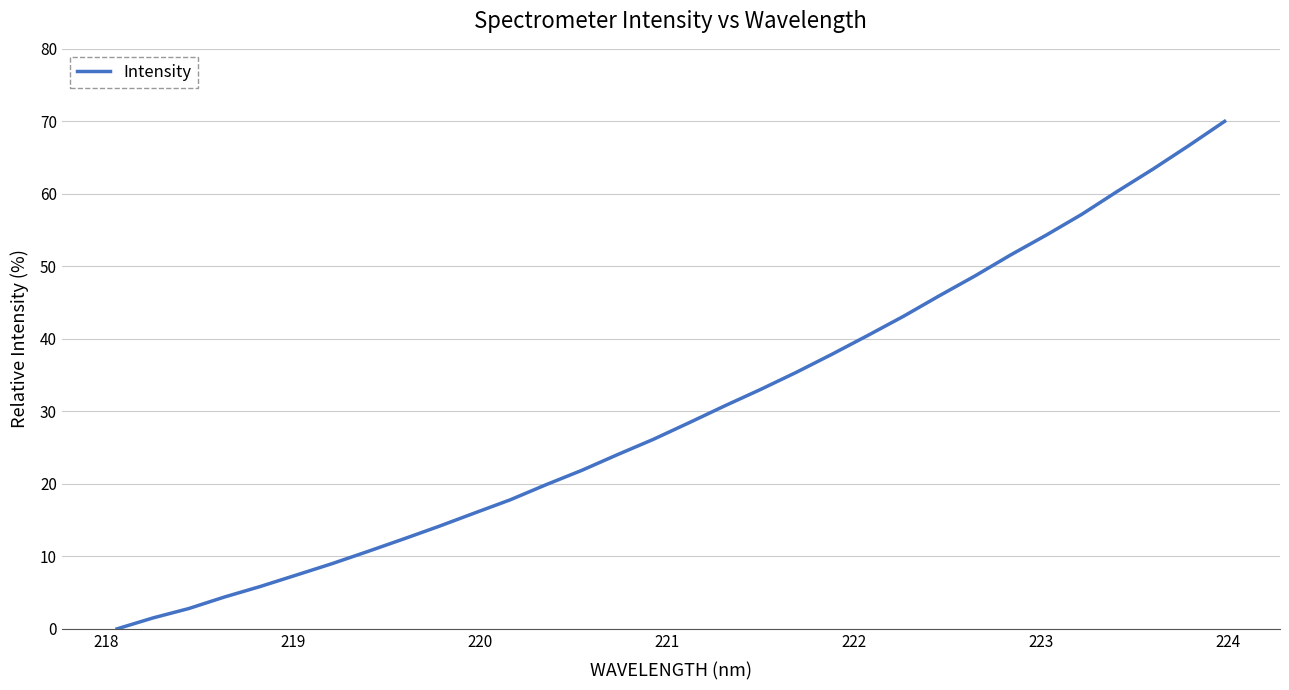

What is the greatest value displayed?

70.0